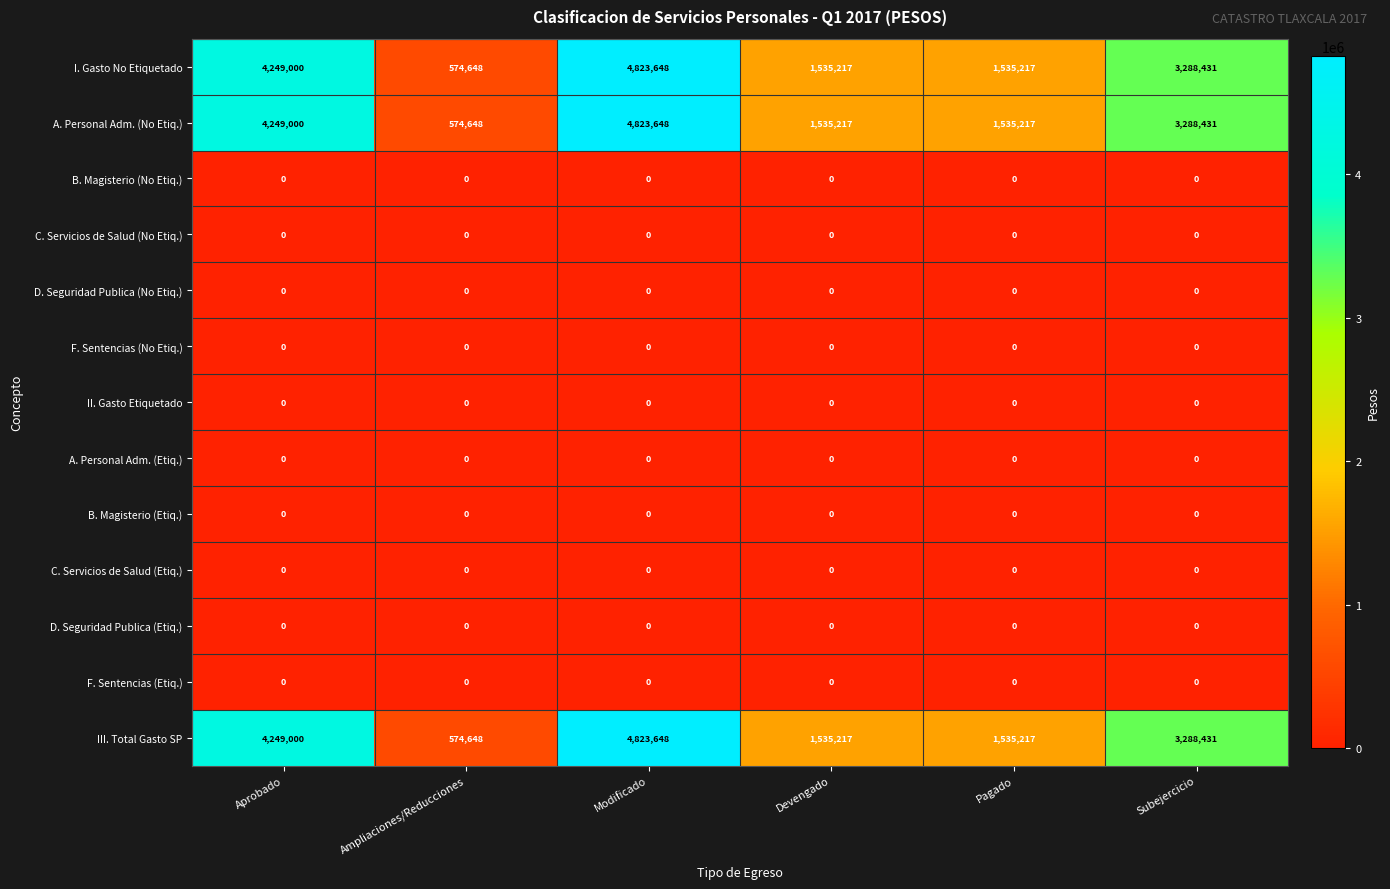

At how many categories does at least one series exceed 520150?

6